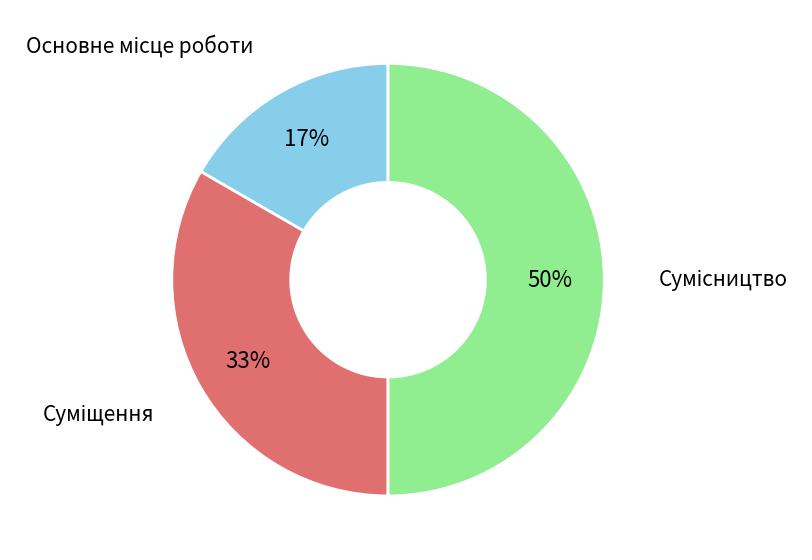

To the nearest percent, what is the difference between the largest and smallest slice percentages?

33%